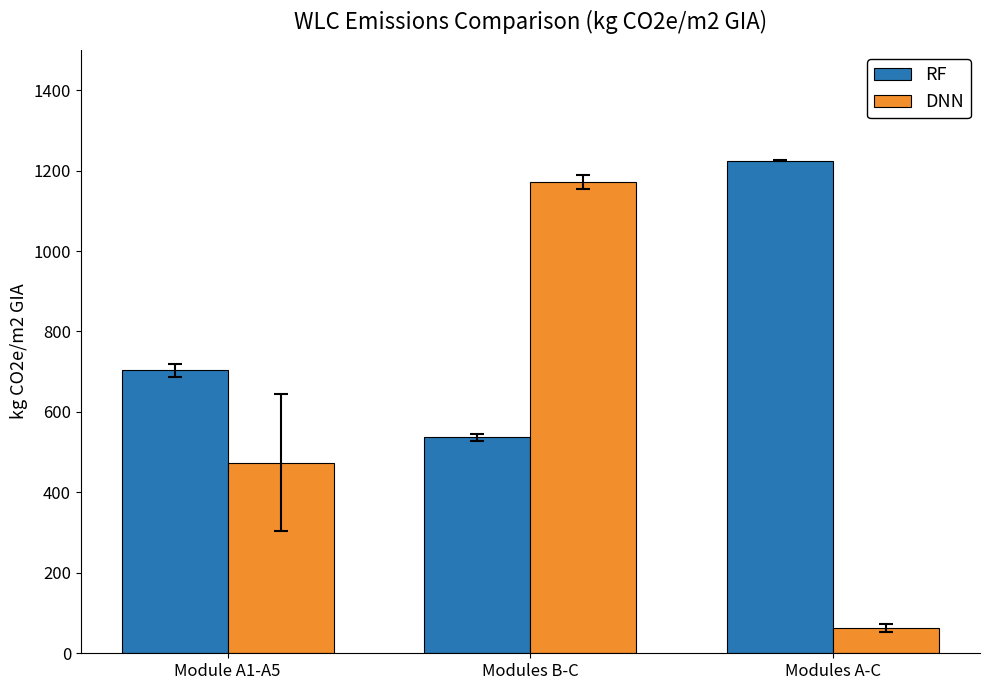

Read the DNN value at Modules A-C.

62.8